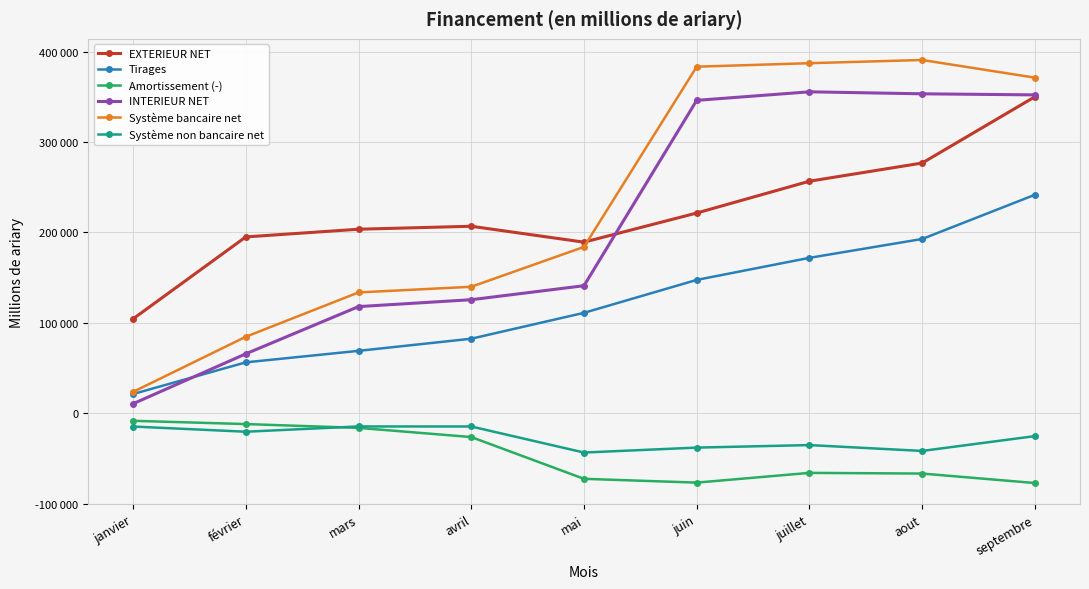

What is the label of the 1st point from the right?

septembre